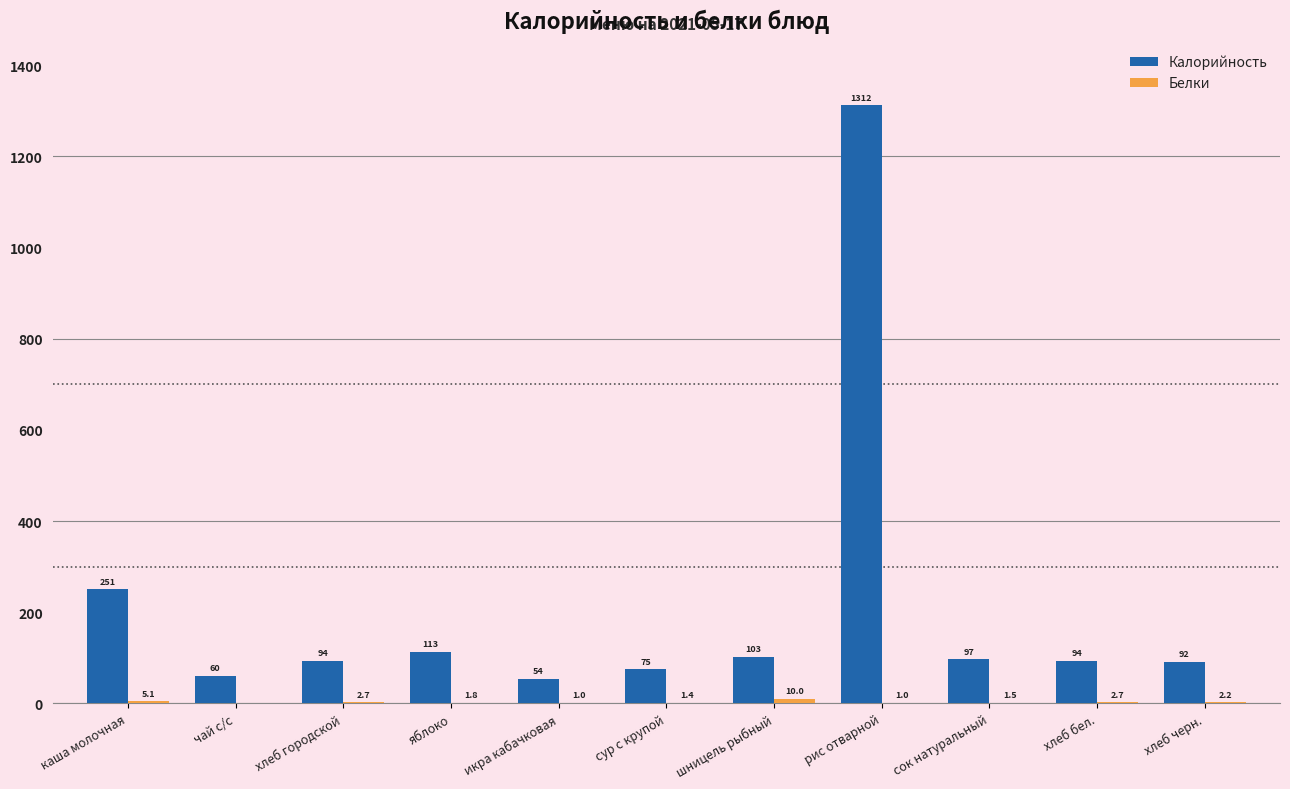

How many groups of bars are there?

11